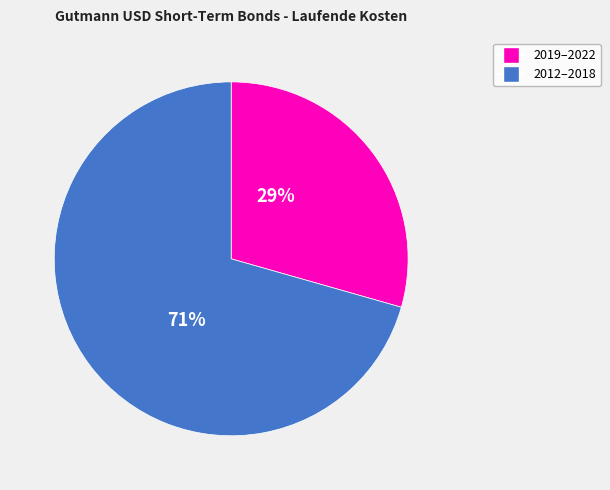

To the nearest percent, what is the average slice percentage?

50%